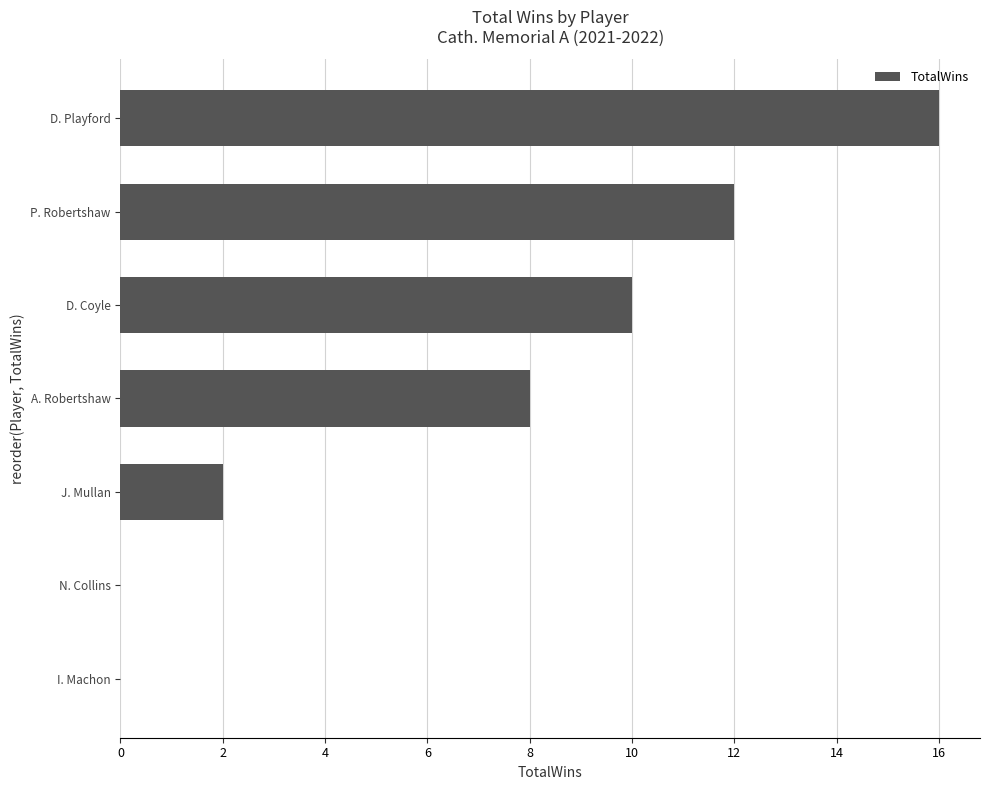

Reading top to bottom, what are all the values shown in this chart?

D. Playford=16	P. Robertshaw=12	D. Coyle=10	A. Robertshaw=8	J. Mullan=2	N. Collins=0	I. Machon=0